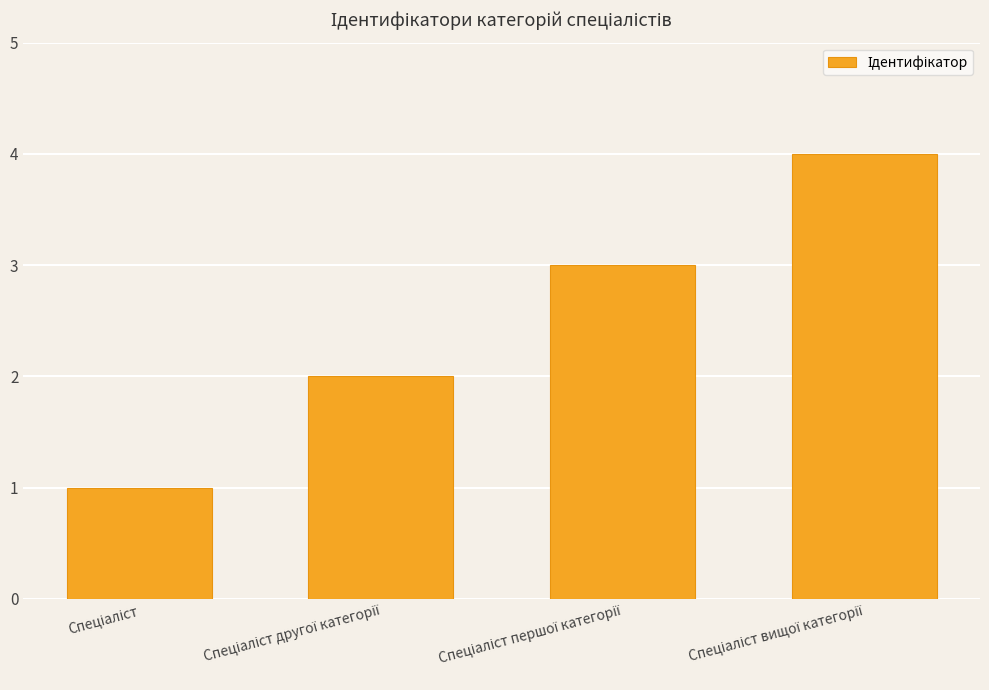

What is the sum of all values?

10